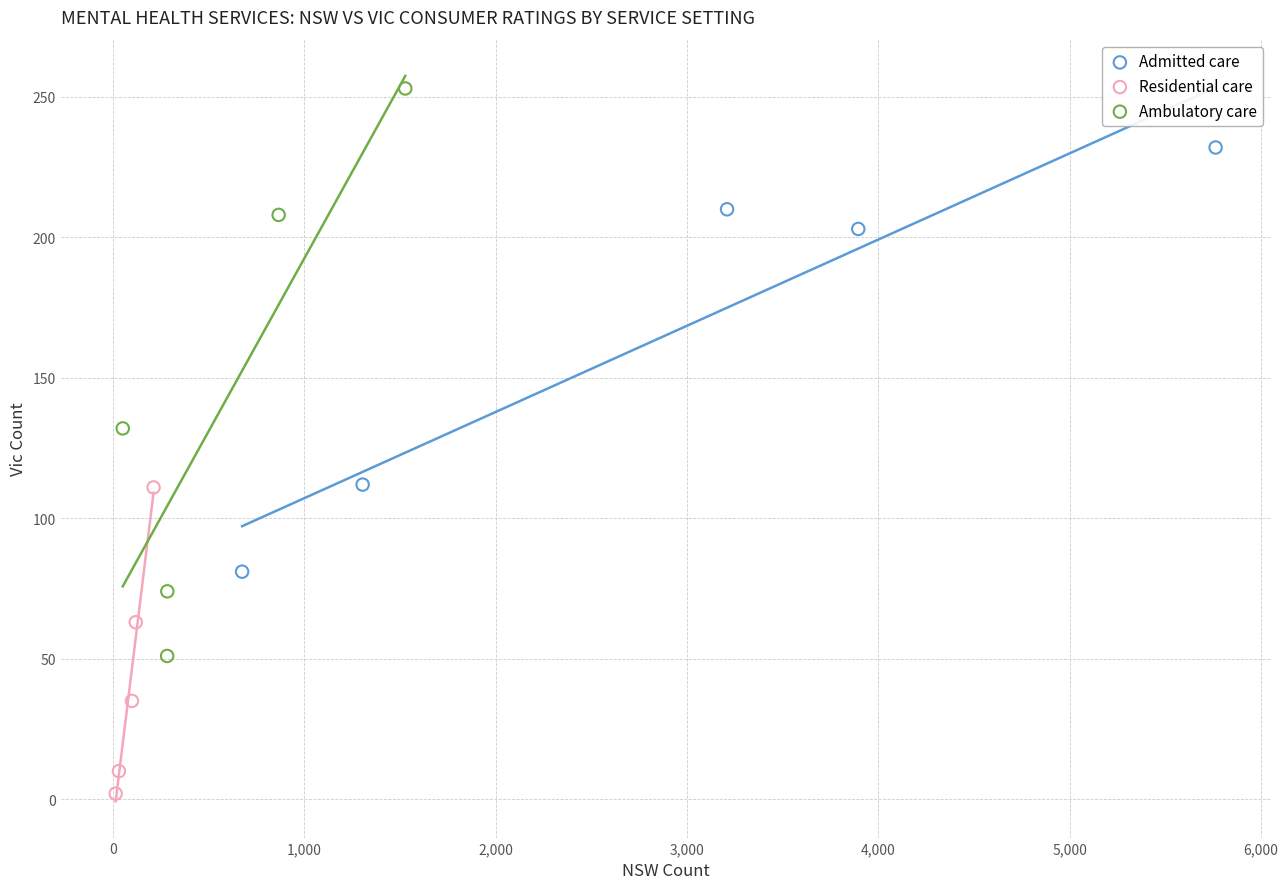

Which series reaches the minimum Y coordinate?

Residential care